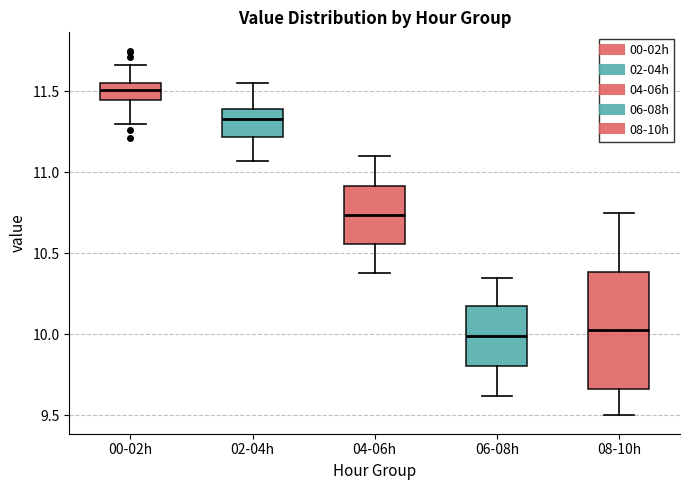

Where does the upper whisker of the box for 04-06h end on the y-axis? The values are not printed on the chart, so give them approximately, as read against the axis.

11.10